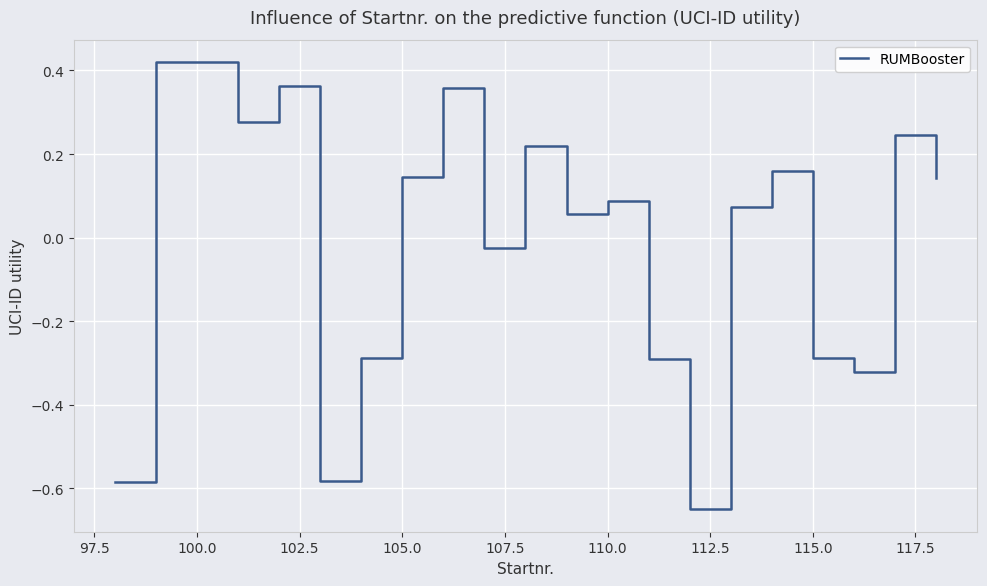

What is the difference between the second highest and minimum values?

1.0